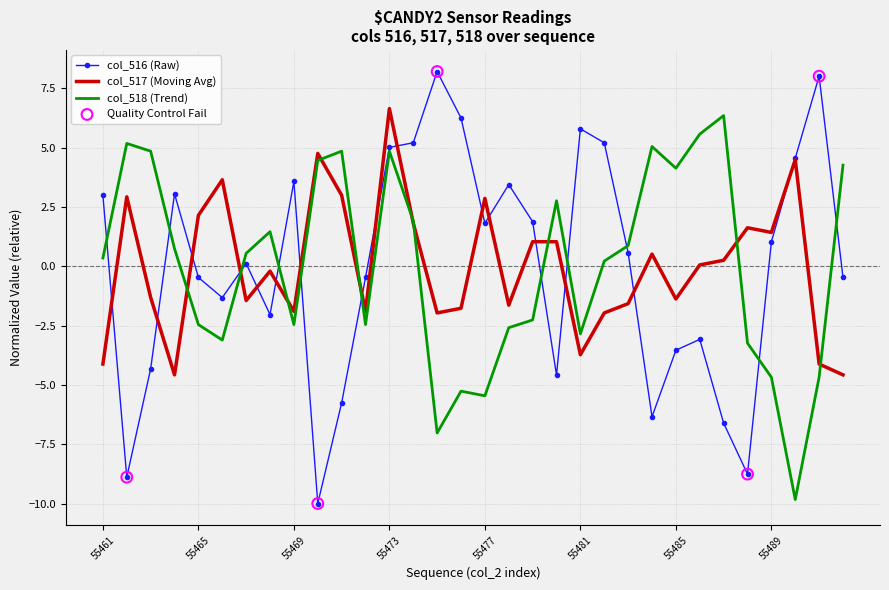

Which series has the widest spread of values?

col_516 (Raw)